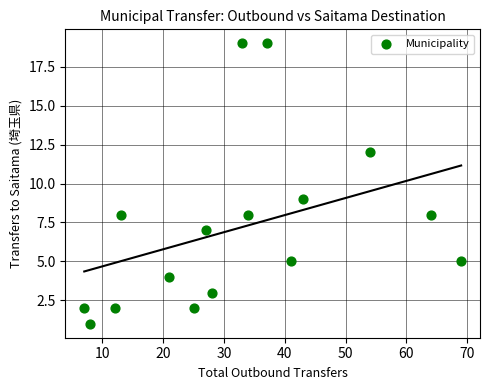

What Y value in the scatter plot is closest to 10?

9